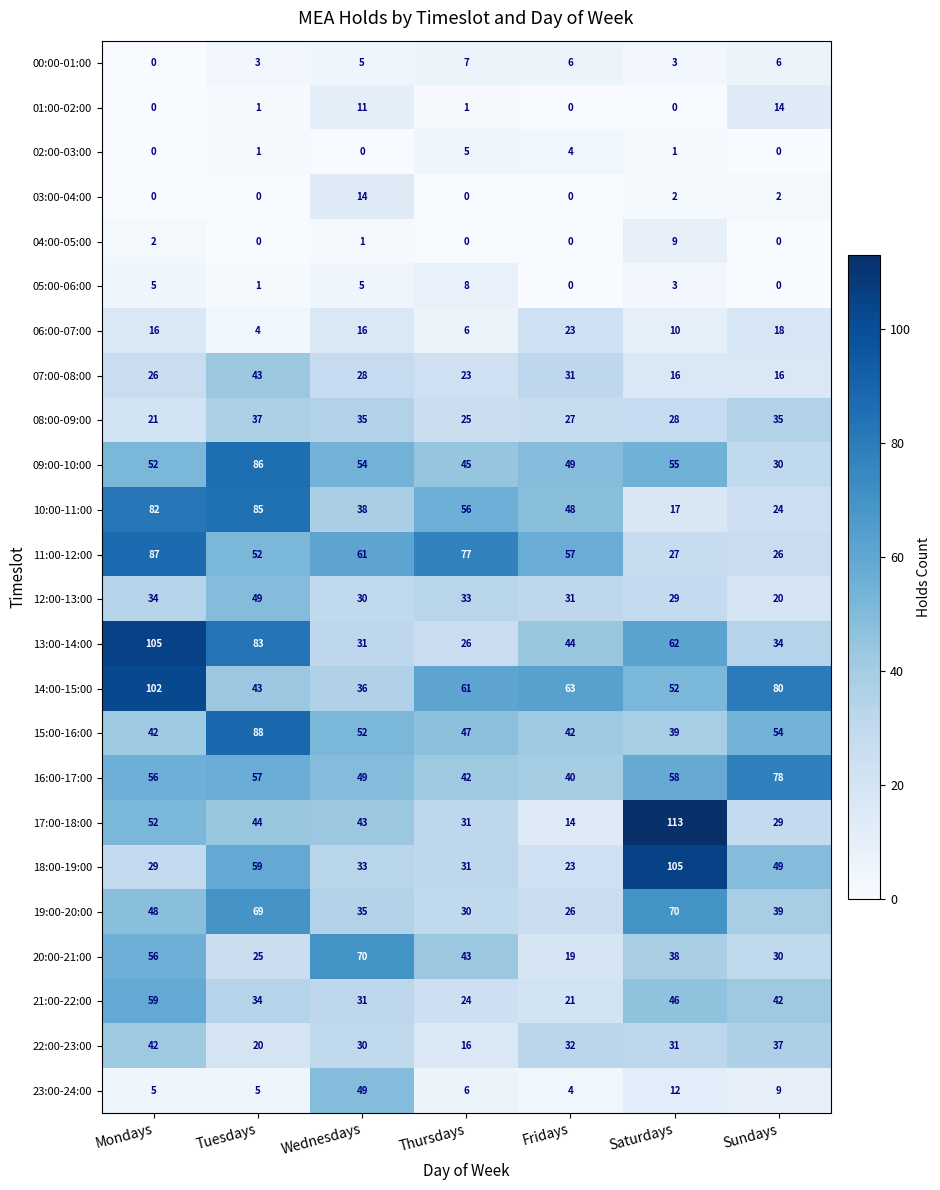

What is the greatest value displayed?

113